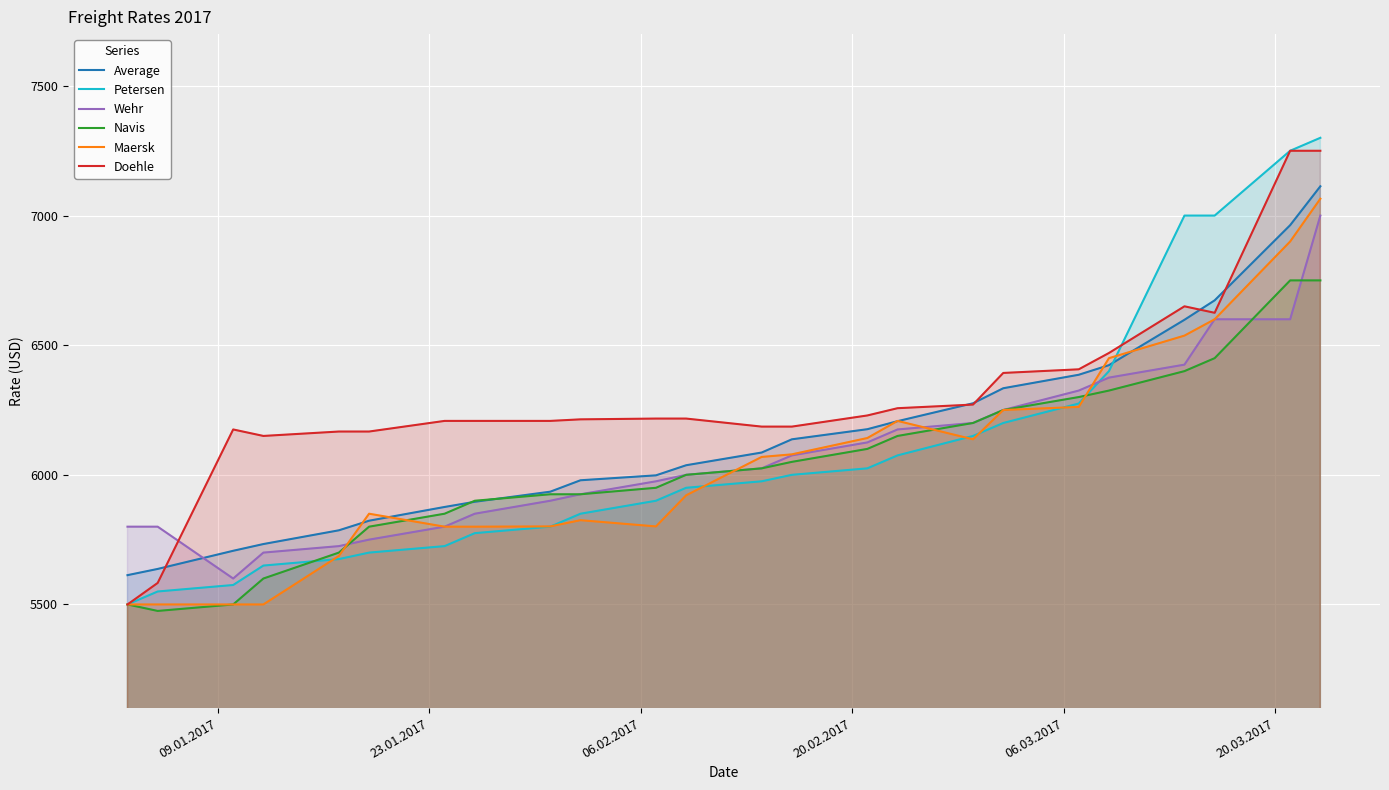

How many times do Wehr and Doehle cross each other?

1